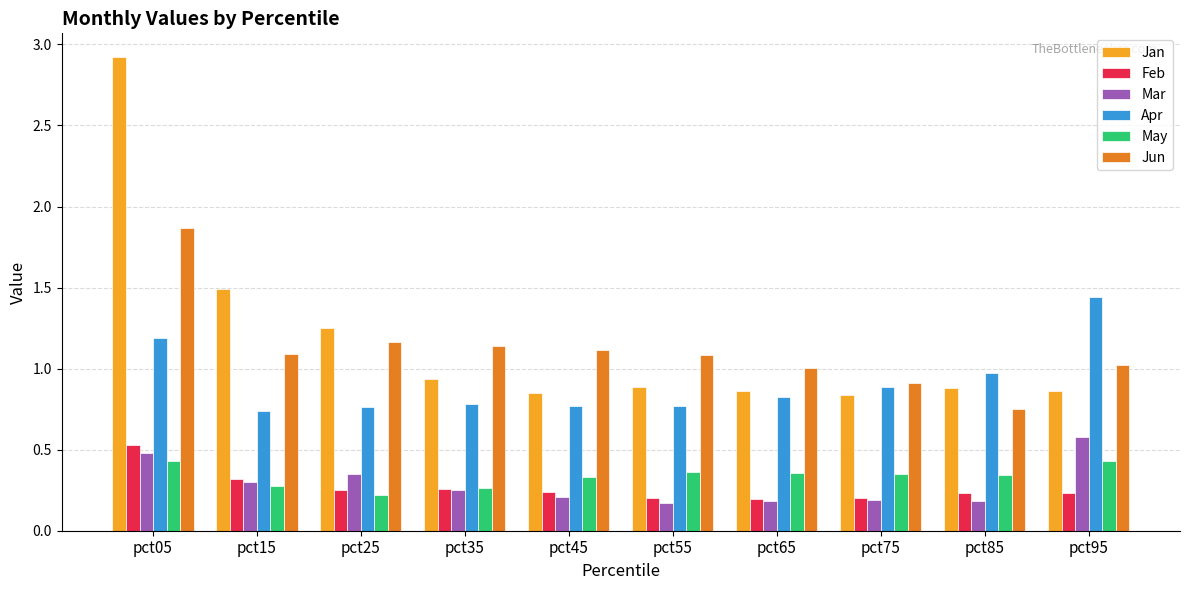

Which series has the largest total across all categories?

Jan